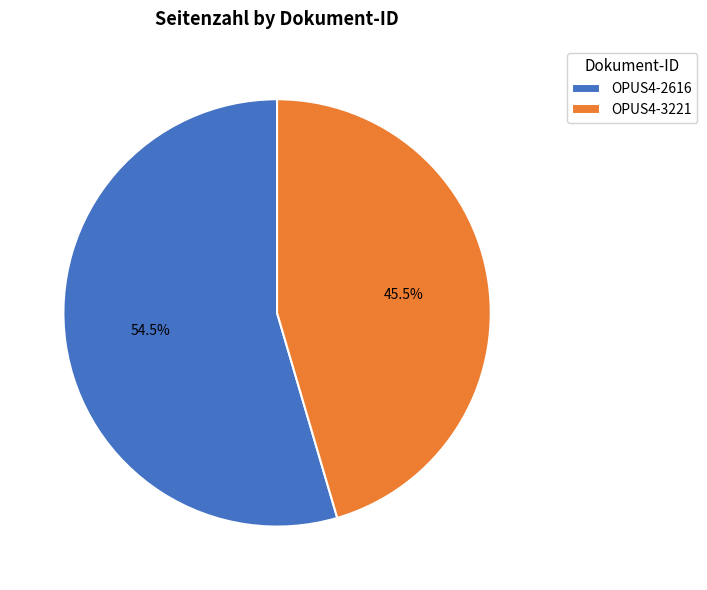

How many slices are in this pie chart?

2